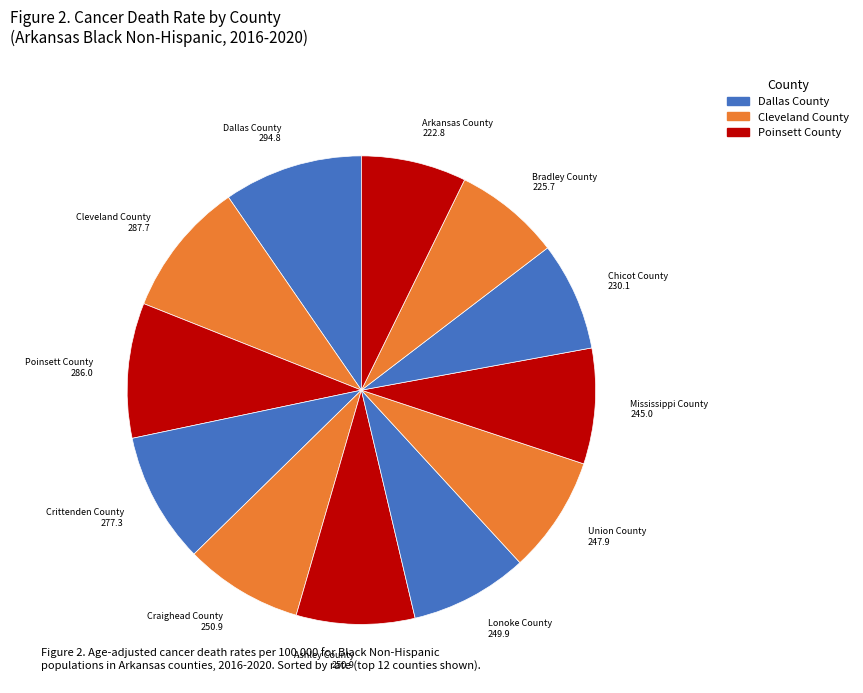

Is it true that Dallas County is 17% of the pie?

False